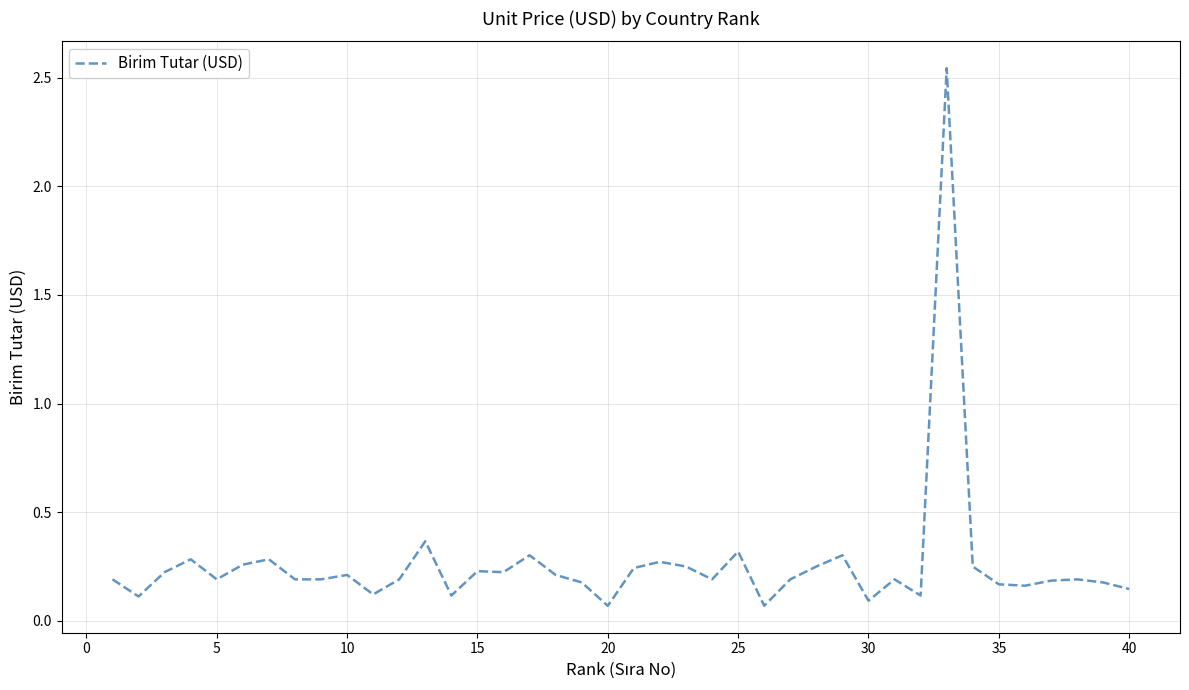

Does the chart have visible grid lines?

Yes